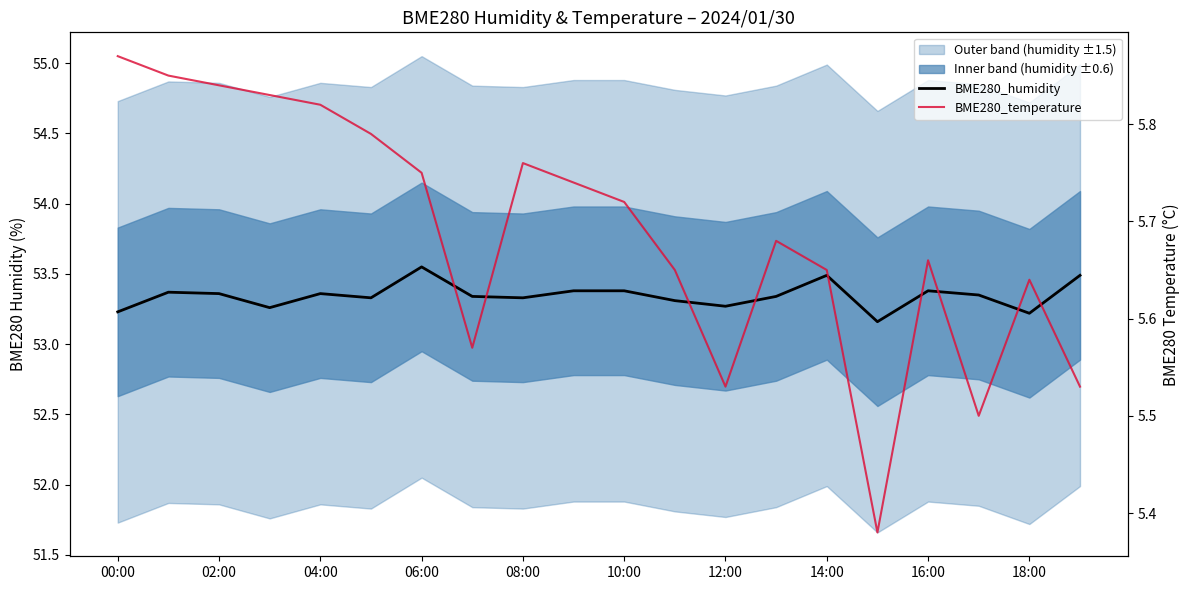

Read the BME280_temperature value at 18:00.

5.6